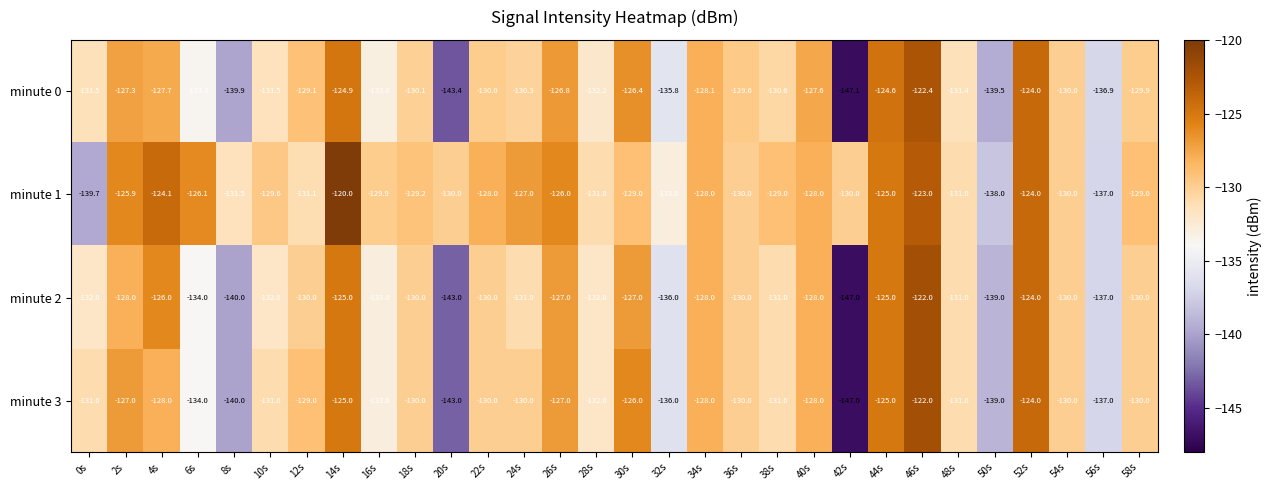

The value of minute 2 at 54s is -130.0. True or false?

True